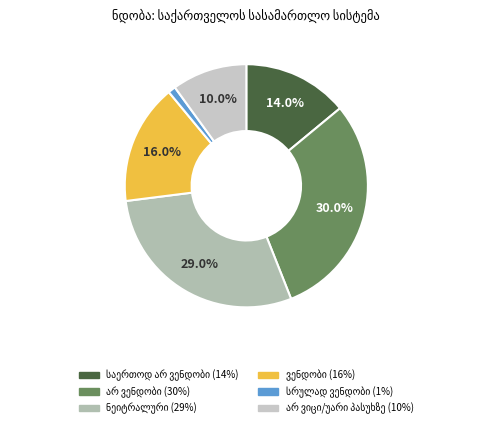

Count the number of slices in the pie.

6